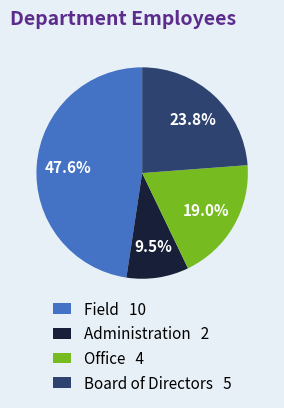

Is it true that Administration is 21% of the pie?

False